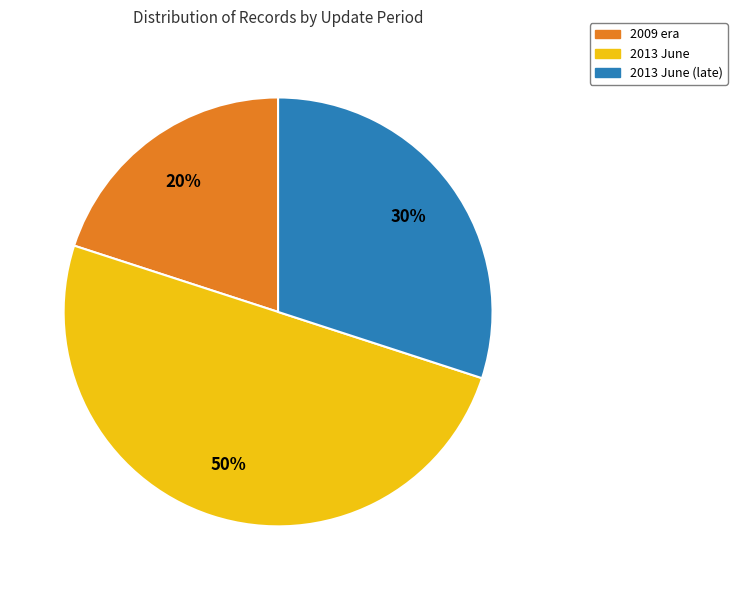

Do 2009 era and 2013 June together represent more than half of the pie?

Yes